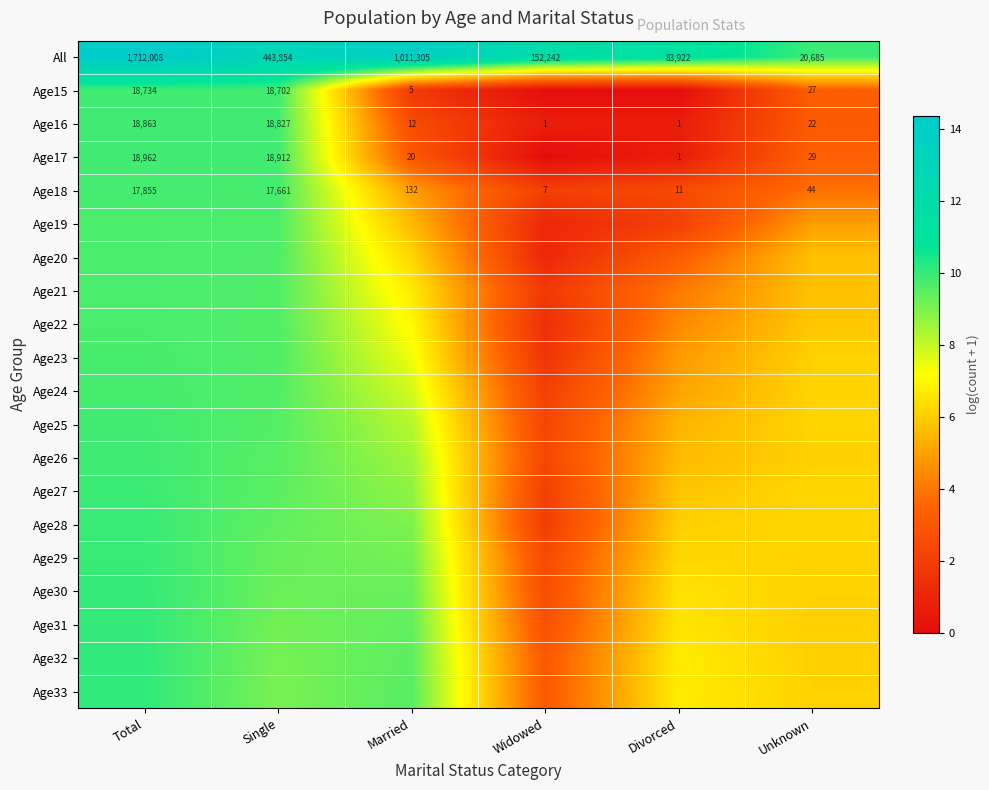

At how many categories does at least one series exceed 1?

6